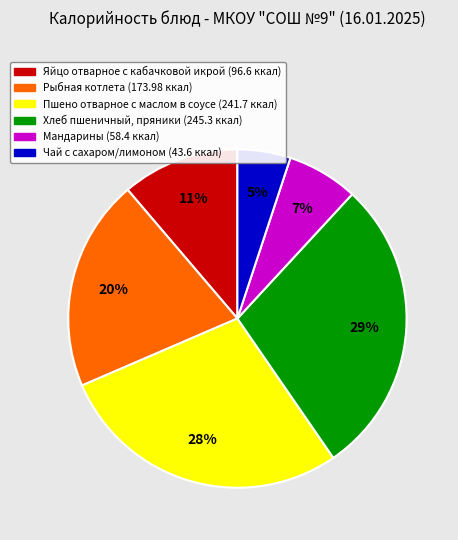

To the nearest percent, what is the difference between the Рыбная котлета and Мандарины slice percentages?

13%